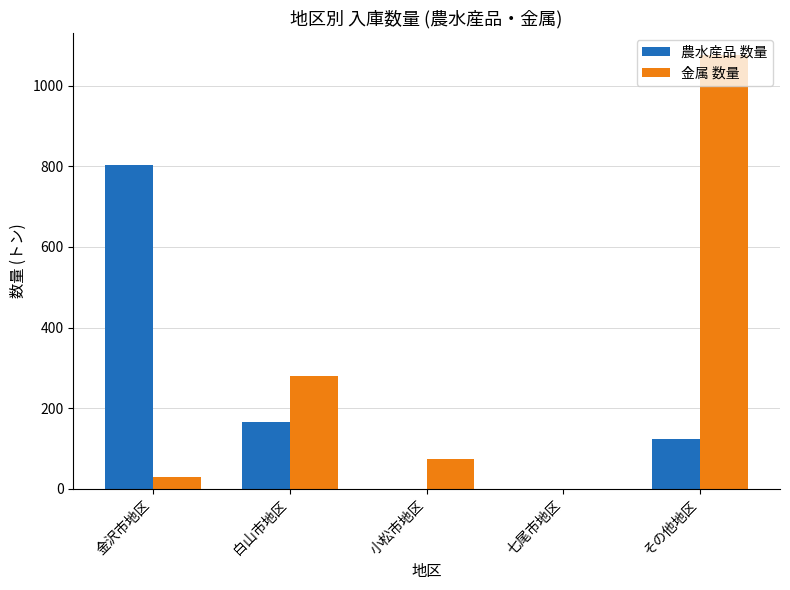

What is the greatest value displayed?

1077.0